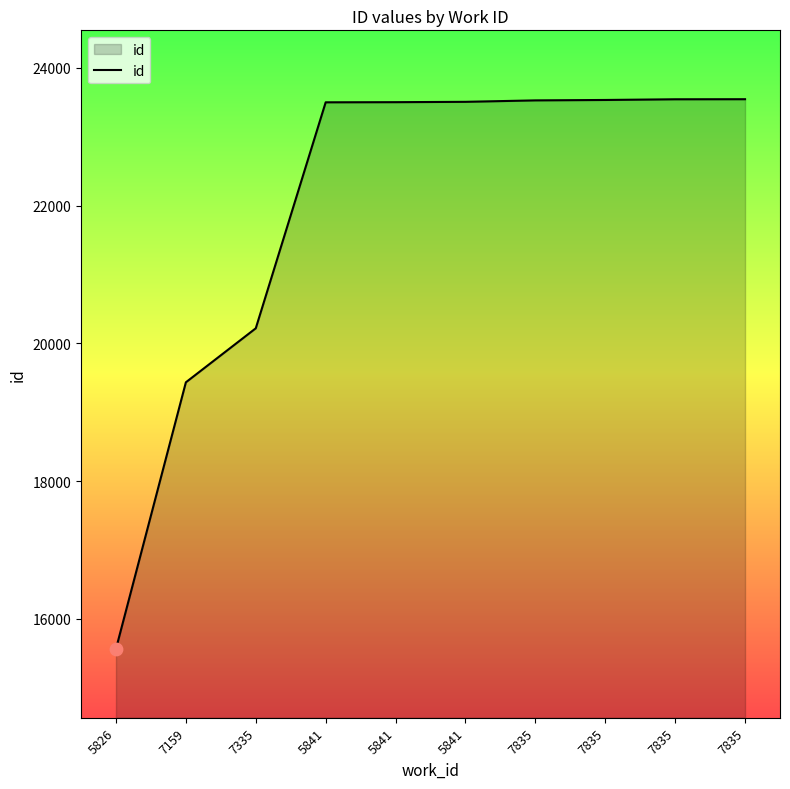

What is the change in value from 5841 to 7835?

+44